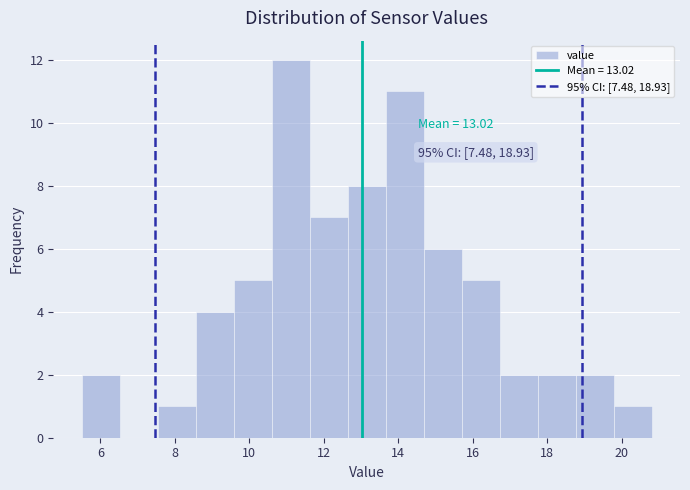

Over which range of the x-axis is the bar tallest?

10.60 to 11.62